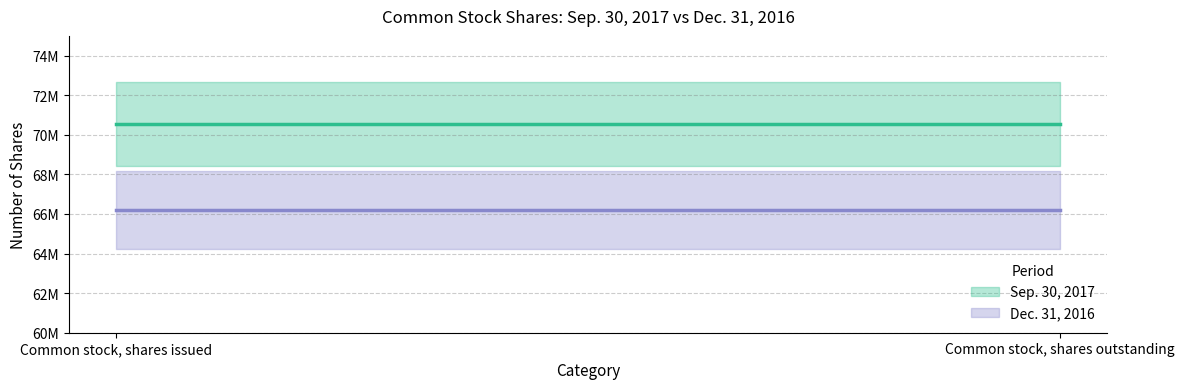

What position from the left is Common stock, shares outstanding?

2